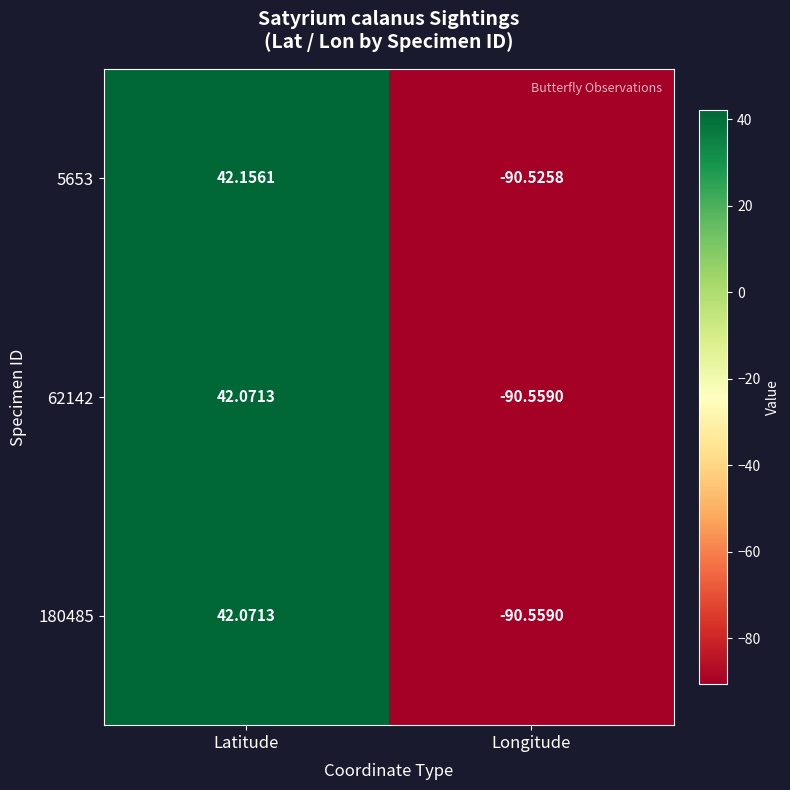

Is the value of 62142 at Latitude greater than the value of 180485 at Longitude?

Yes